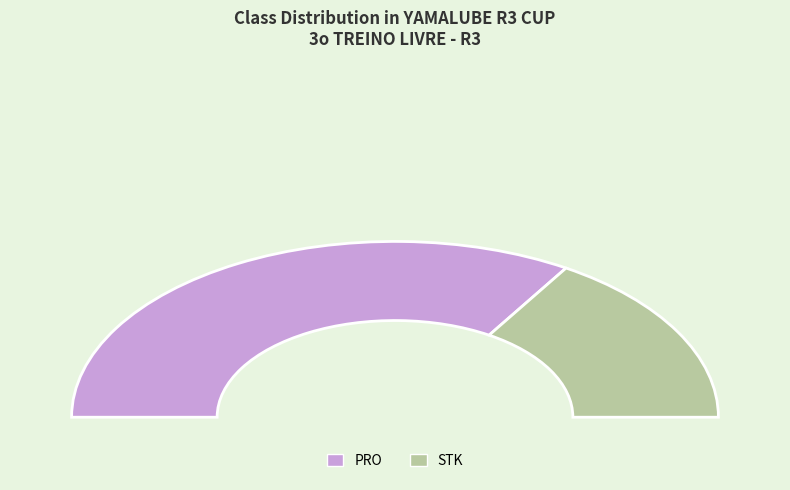

True or false: PRO accounts for 77% of the total.

False